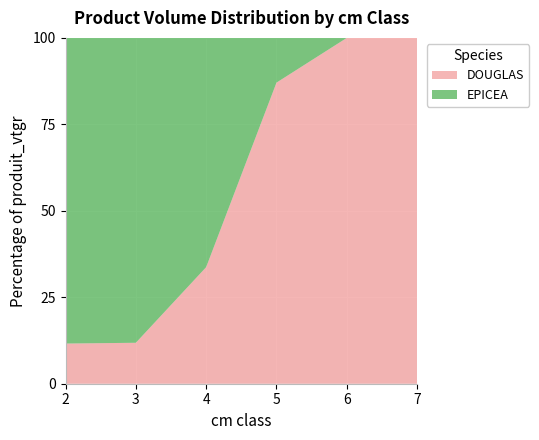

True or false: DOUGLAS has a value of 33.7 at 4.

True